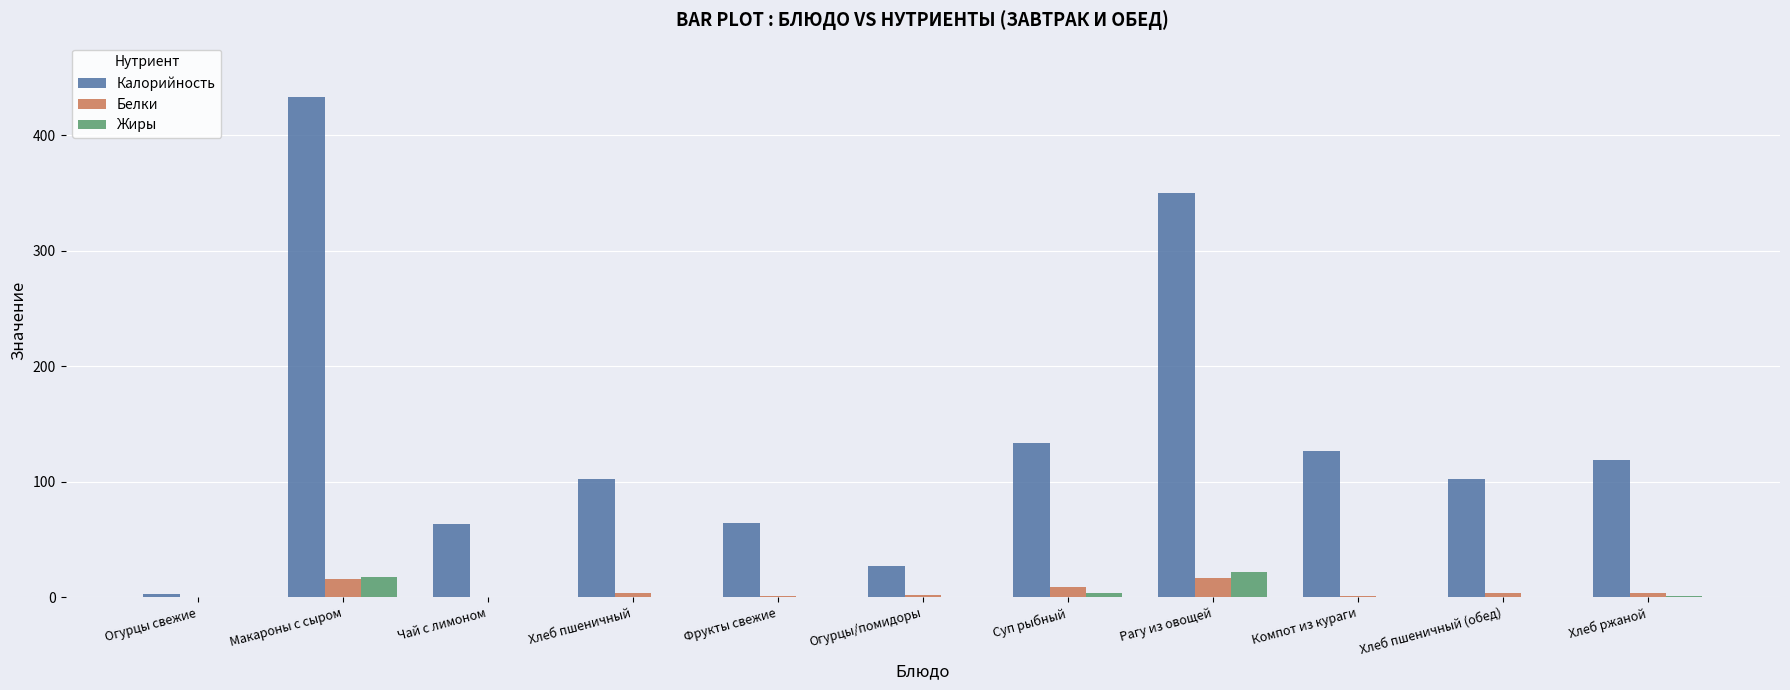

Are the bars horizontal?

No